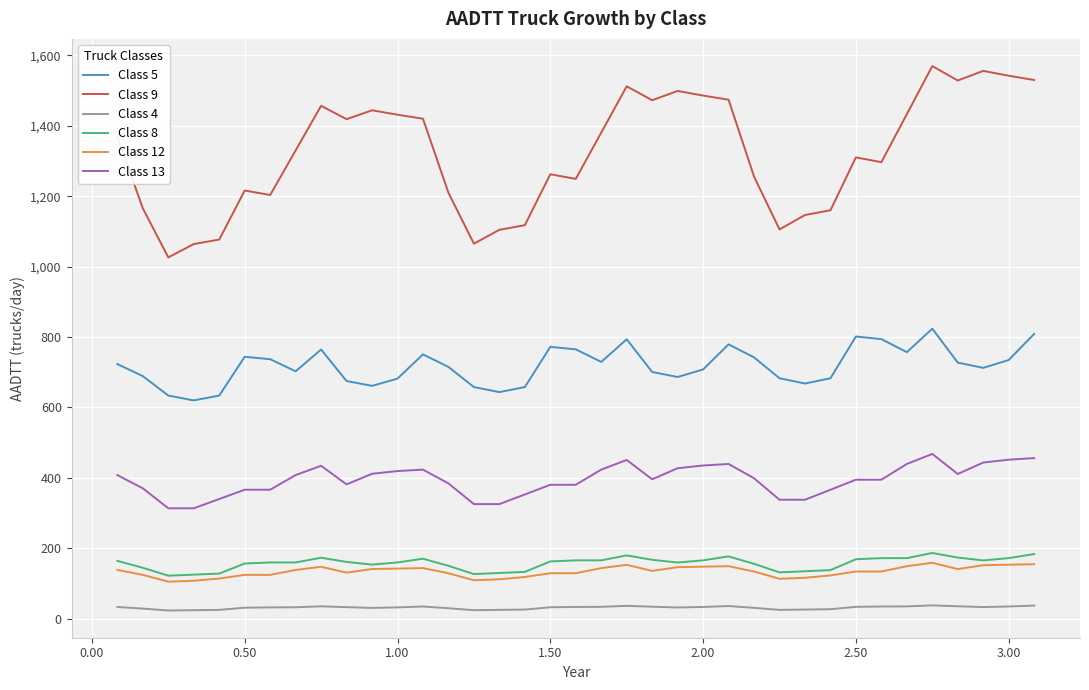

True or false: Class 9 and Class 8 cross at least once.

False